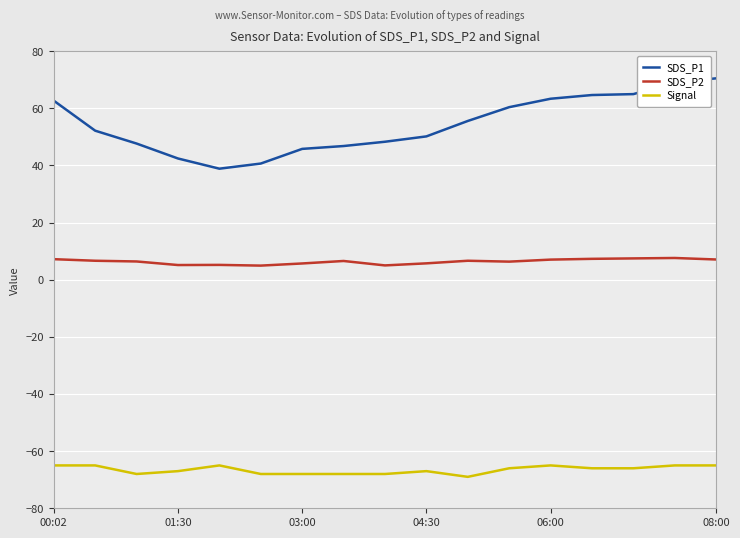

True or false: SDS_P2 and Signal cross at least once.

False